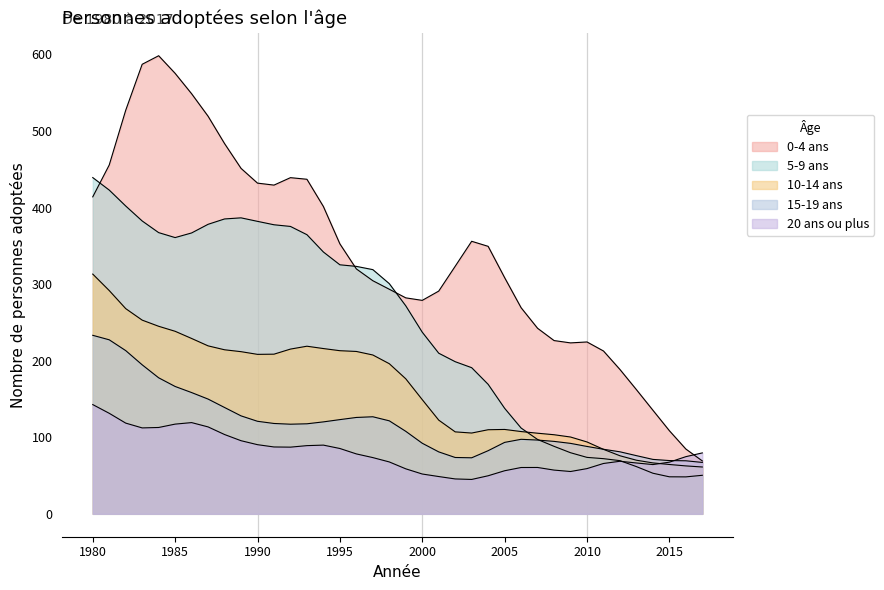

True or false: 10-14 ans and 20 ans ou plus intersect in this chart.

True